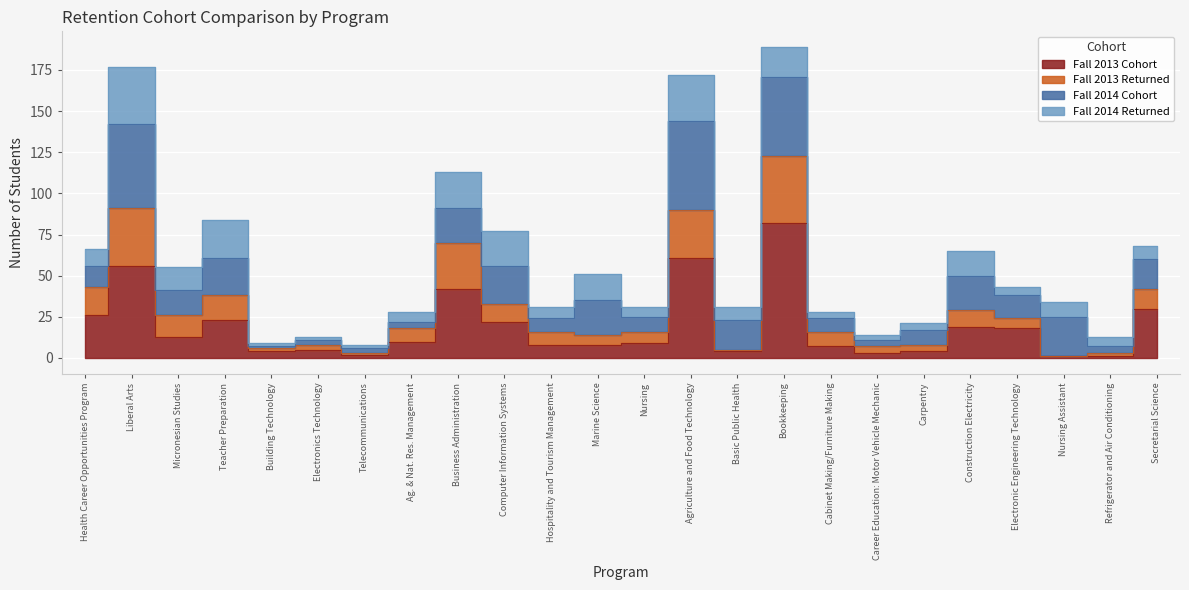

What is the label of the 13th point from the left?

Nursing